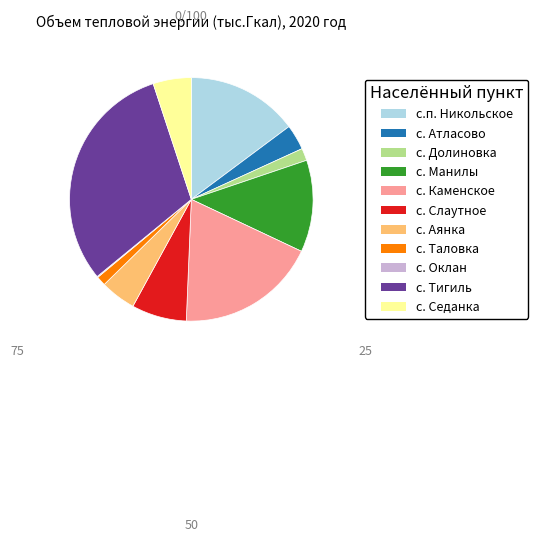

Is there any slice that represents more than half of the pie?

No